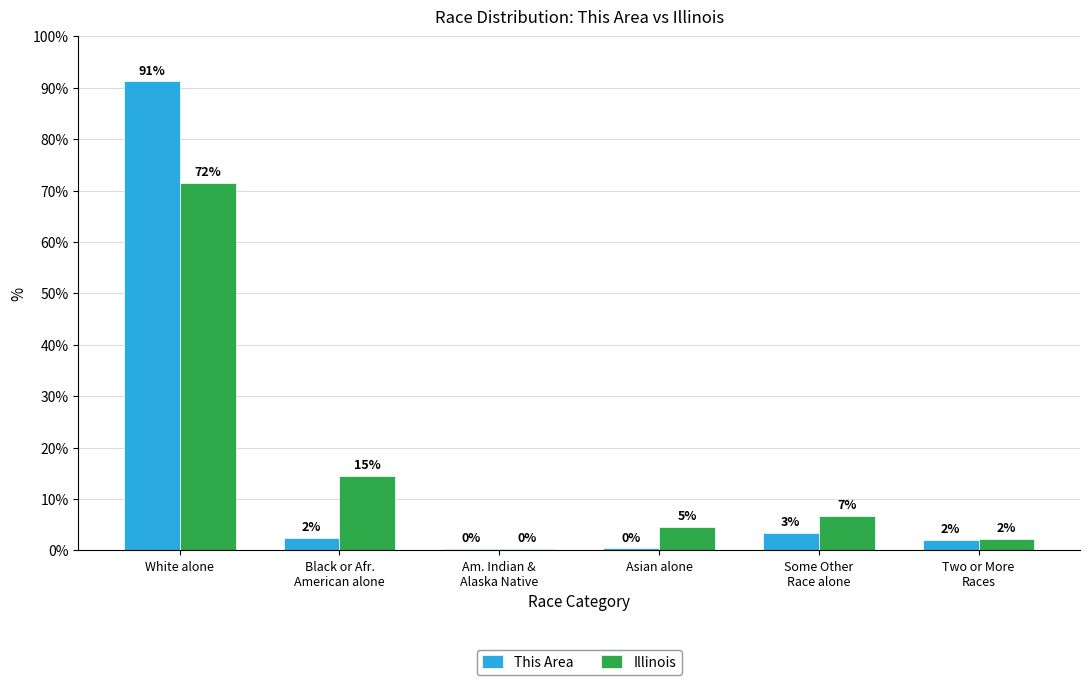

Does the chart contain stacked bars?

No